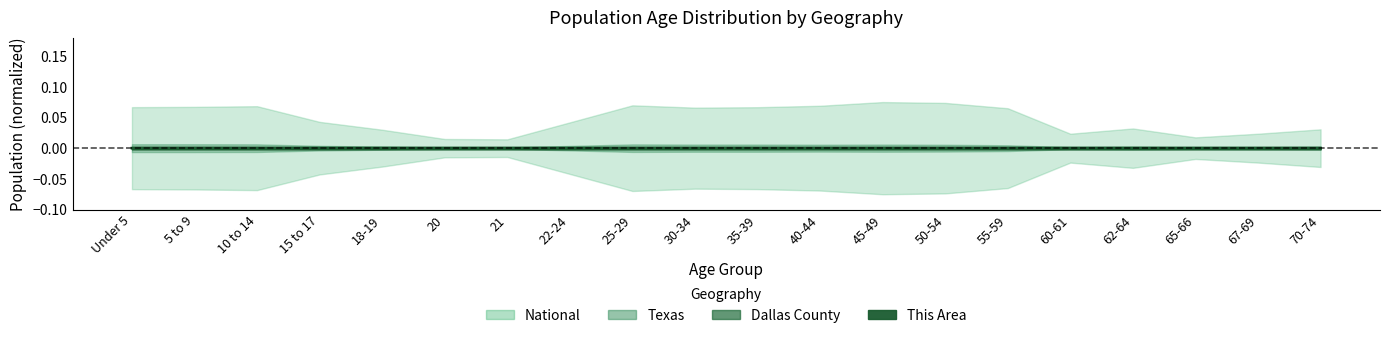

Does the chart have visible grid lines?

No